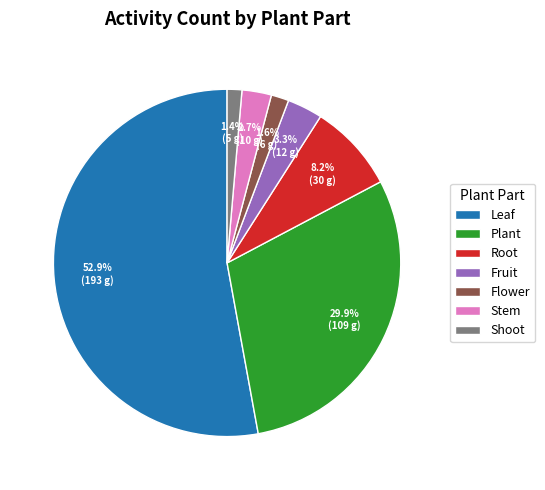

Is it true that Fruit is 3% of the pie?

True